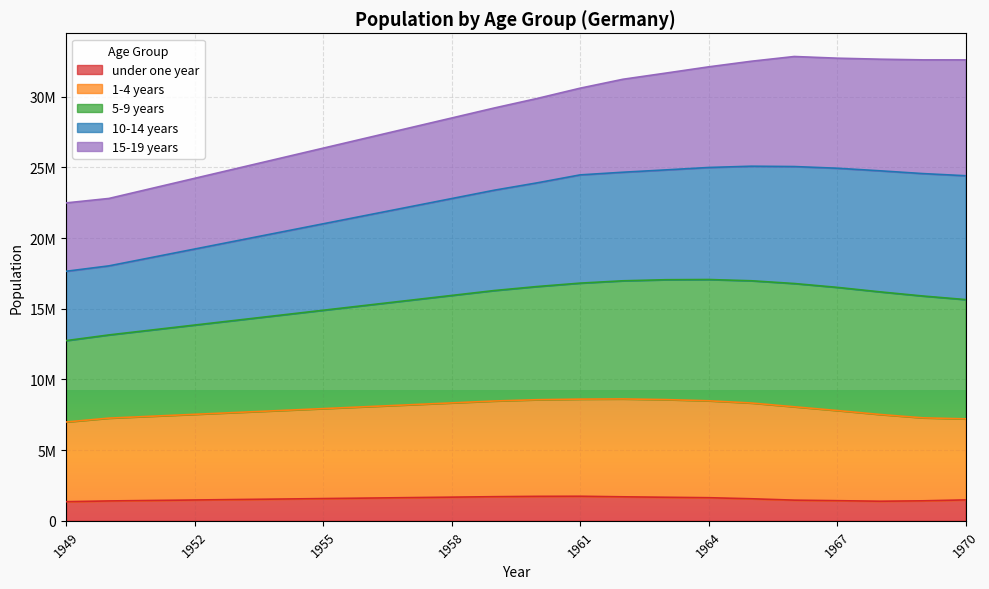

What is the average value of the under one year series?

1550665